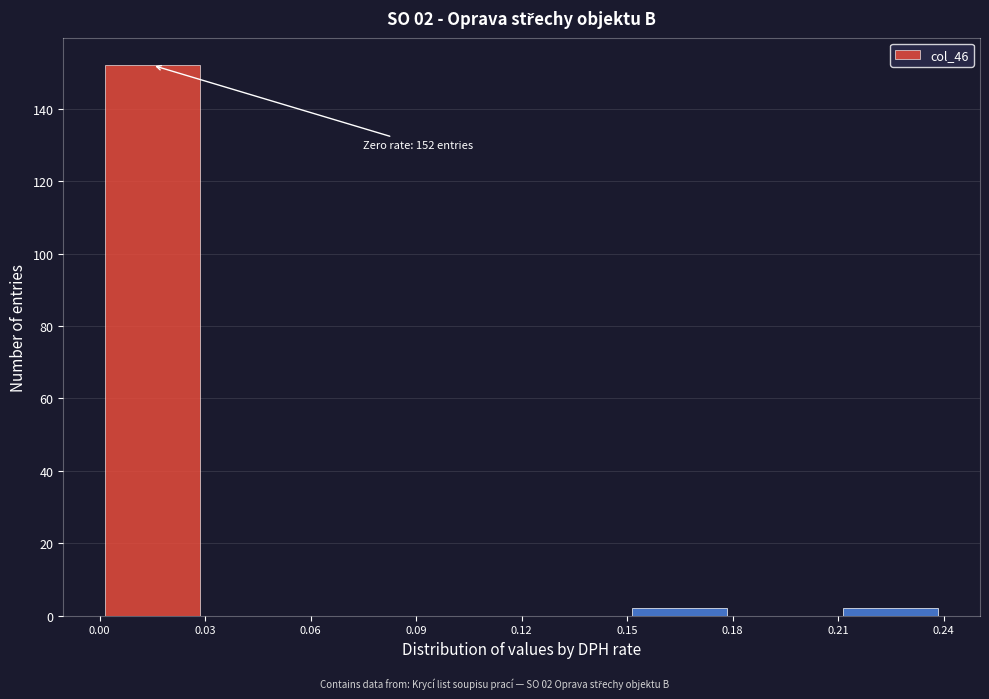

Over which range of the x-axis is the bar tallest?

0.00 to 0.03